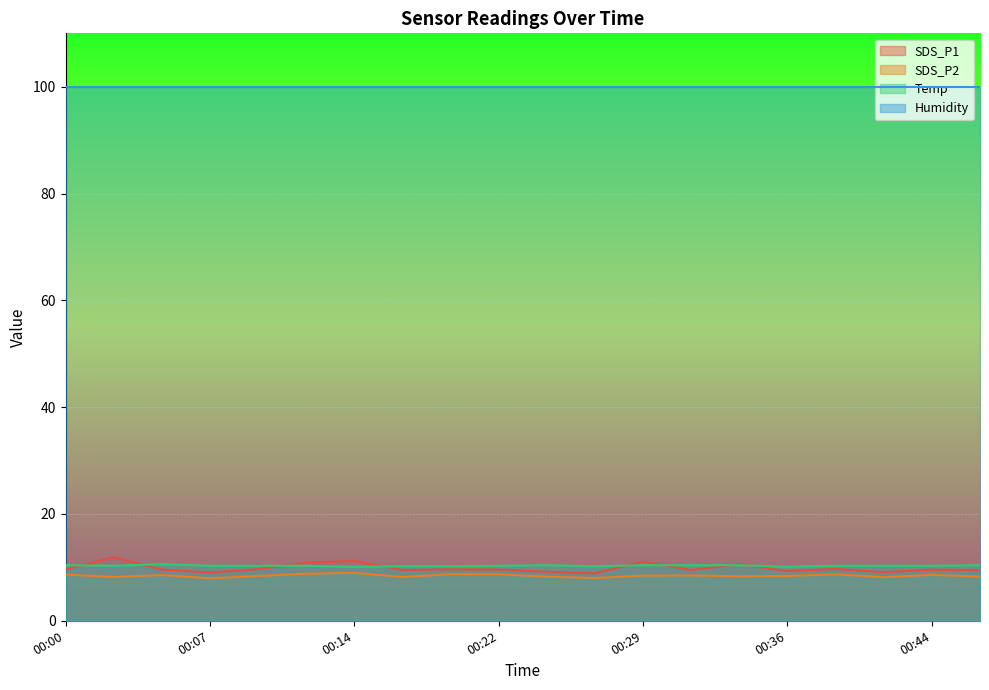

Does the chart display data point markers on the line(s)?

No